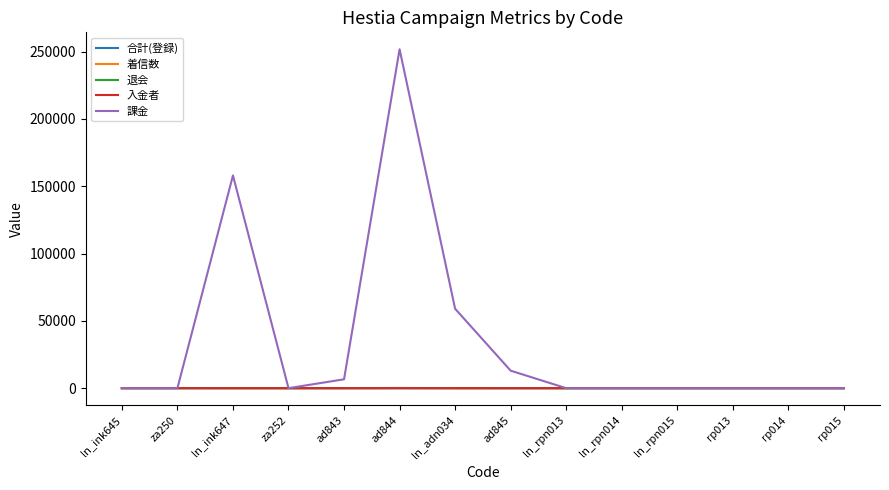

Which series has the largest total across all categories?

課金